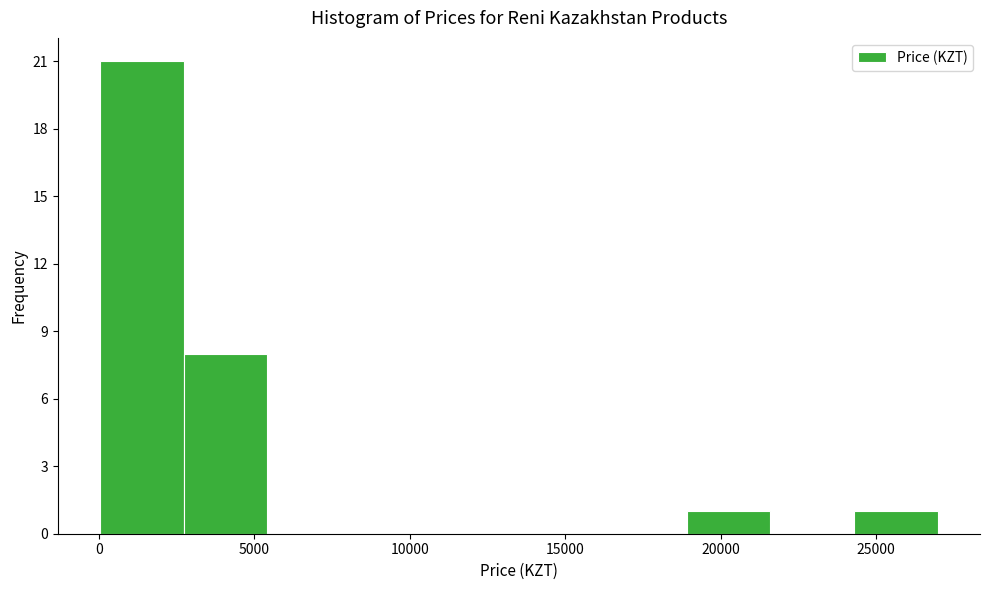

Reading left to right, transcribe this chart: for each bar, give the range it covers on the x-axis and its height. Neither the bar edges nor the heights are printed on the chart, so give them approximately, as read against the axes.

0 to 2500: 21
2500 to 5500: 8
5500 to 8000: 0
8000 to 11000: 0
11000 to 13500: 0
13500 to 16000: 0
16000 to 19000: 0
19000 to 21500: 1
21500 to 24500: 0
24500 to 27000: 1